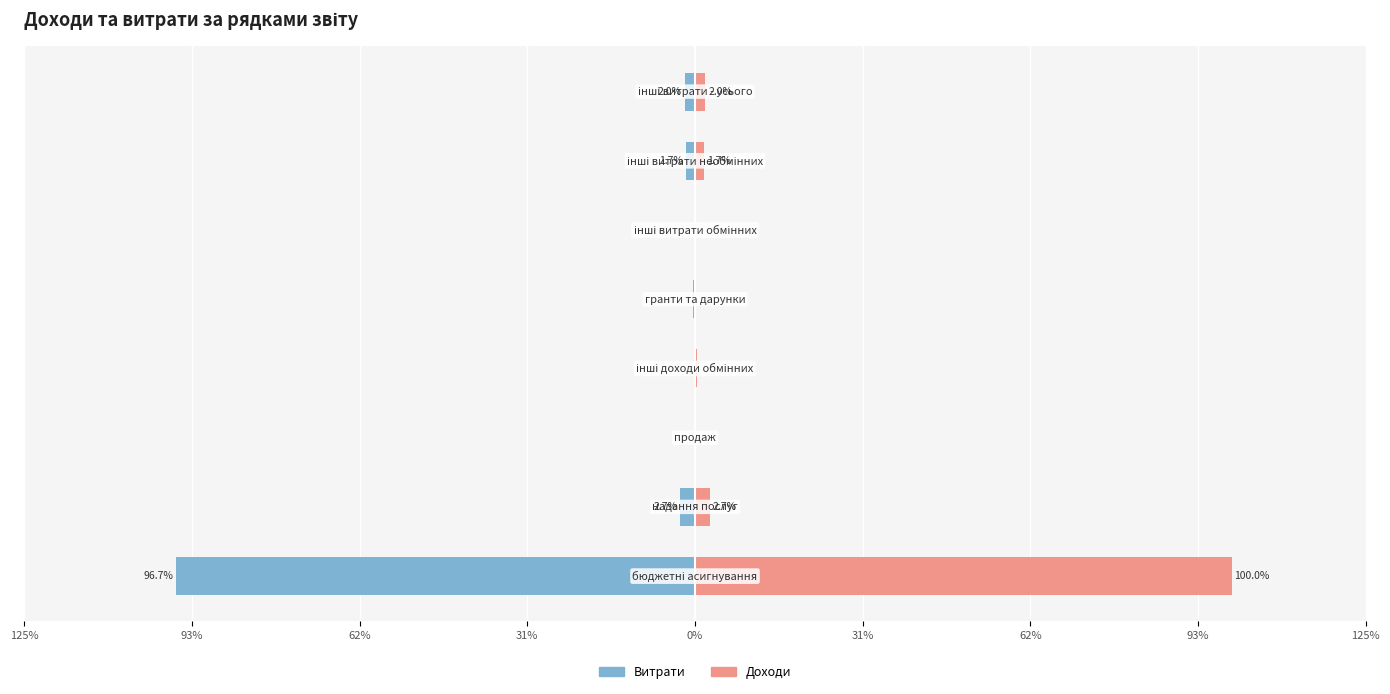

Count the number of data series in this chart.

2